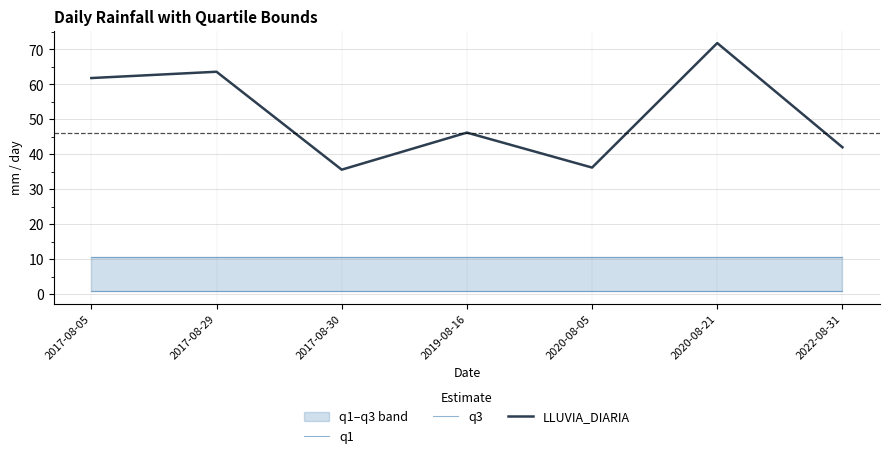

What is the difference between the LLUVIA_DIARIA values at 2020-08-21 and 2017-08-30?

36.2